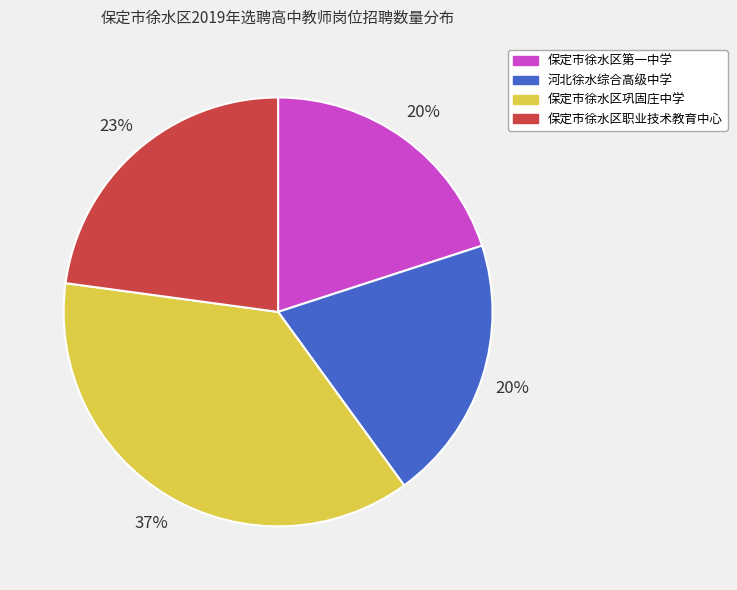

Do 保定市徐水区职业技术教育中心 and 河北徐水综合高级中学 together represent more than half of the pie?

No